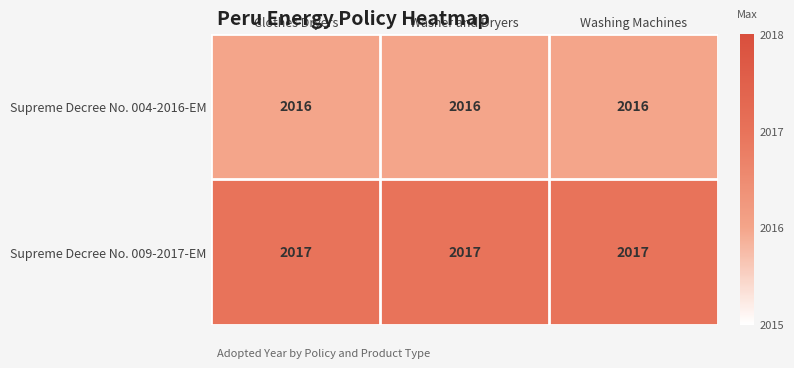

At Washing Machines, list the series in order from smallest to largest.

Supreme Decree No. 004-2016-EM, Supreme Decree No. 009-2017-EM